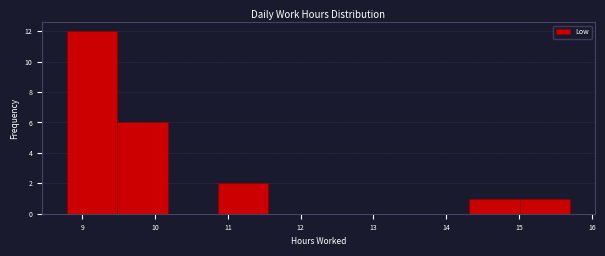

Which range on the x-axis has the tallest bar?

8.8 to 9.5